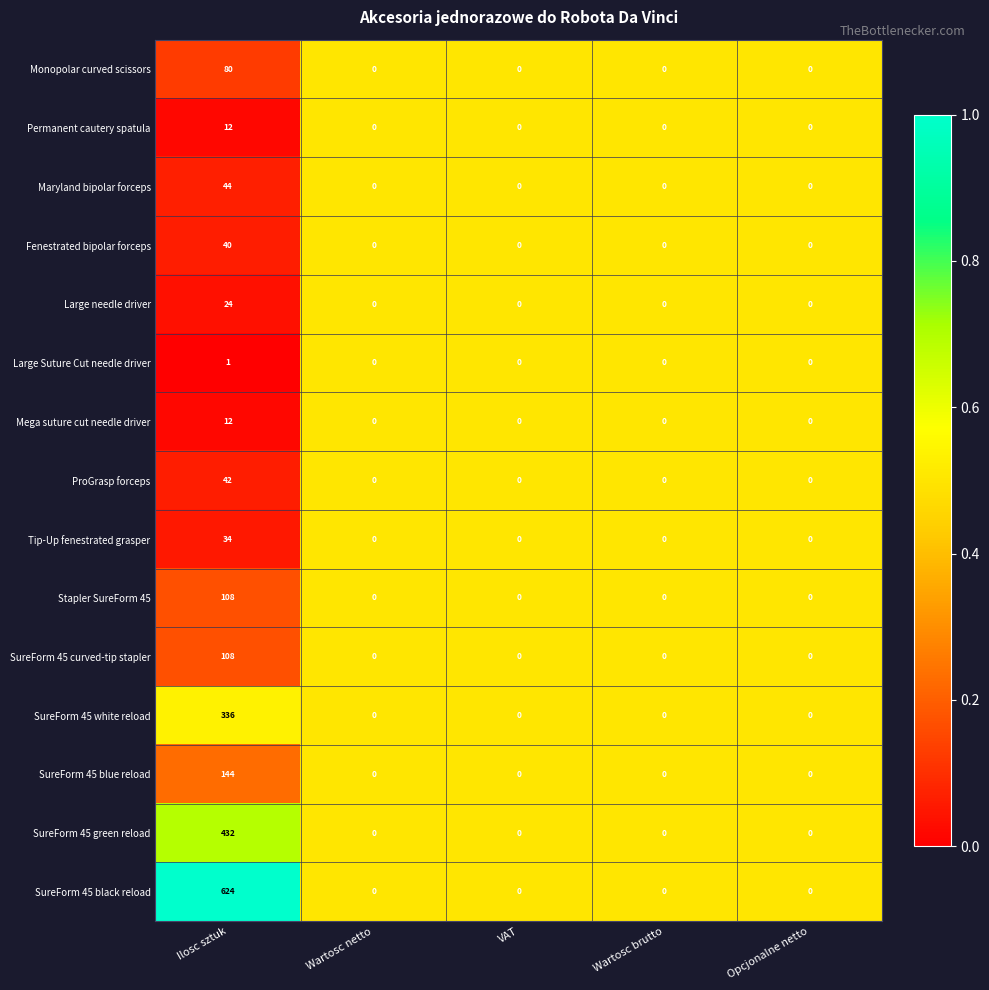

At which category is the sum across all series the highest?

Ilosc sztuk